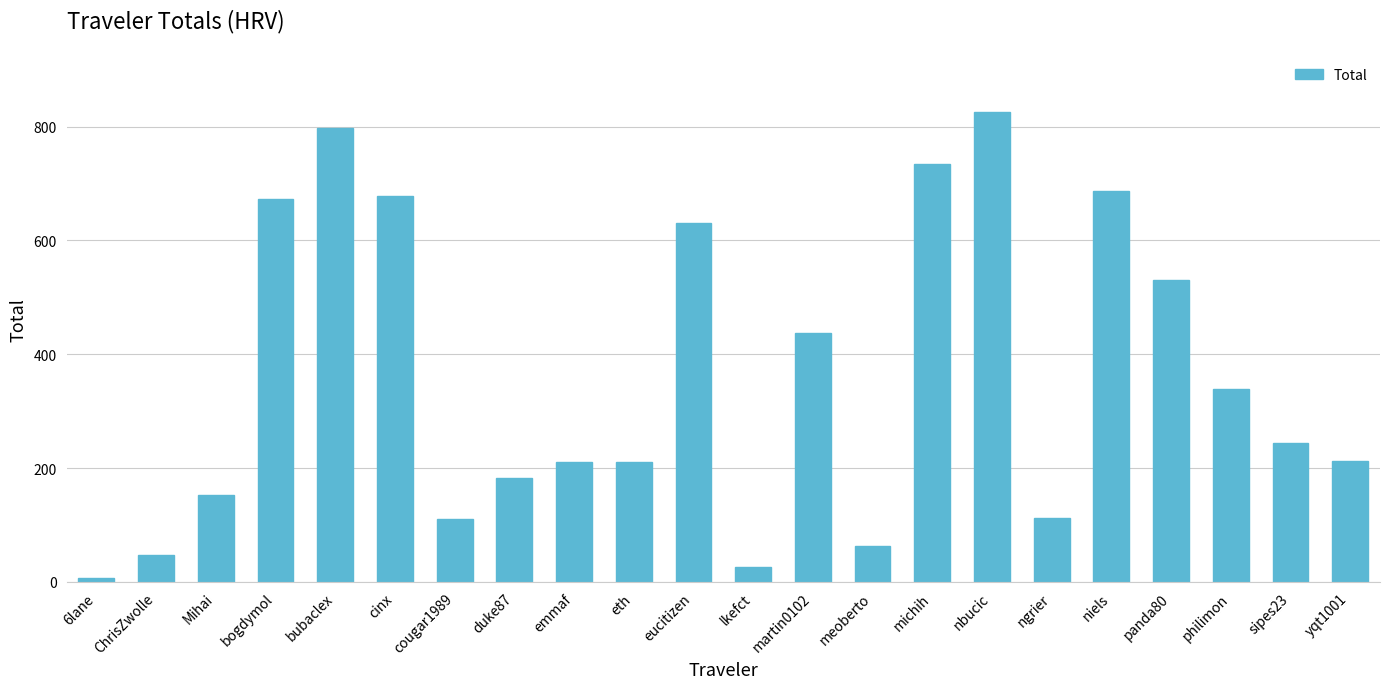

Where is the data nearest to the value 416?

martin0102